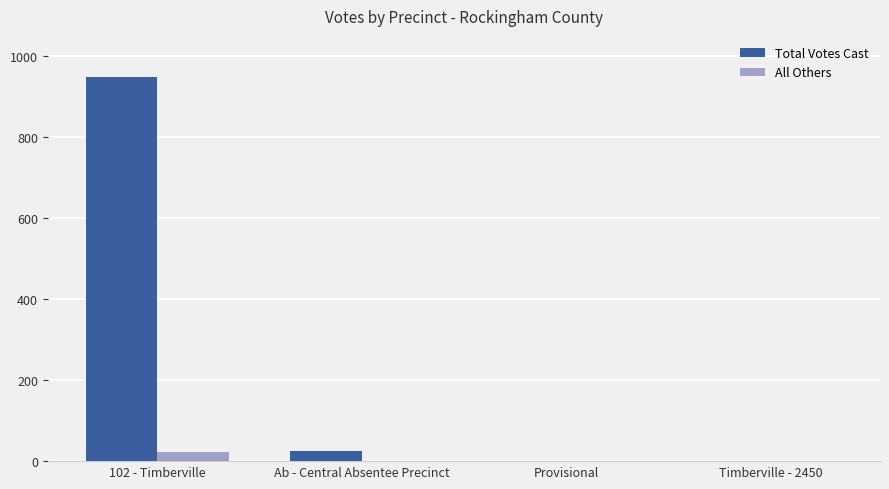

The value of Total Votes Cast at Timberville - 2450 is 0. True or false?

True